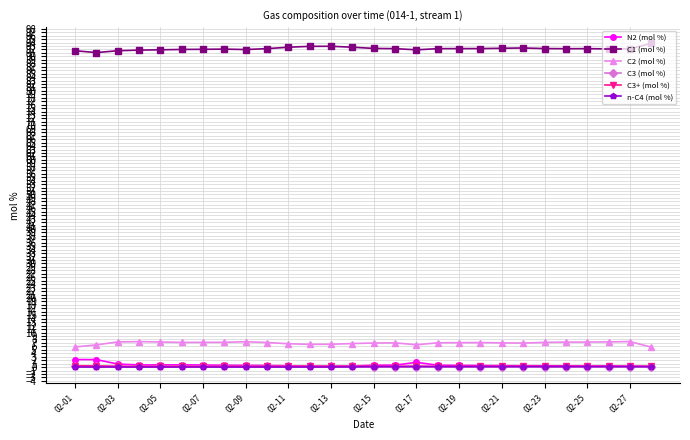

True or false: C1 (mol %) and C3+ (mol %) cross at least once.

False